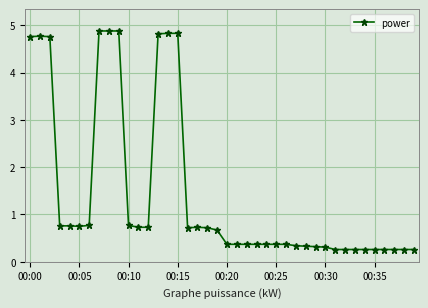

What is the difference between the maximum and minimum values?

4.6